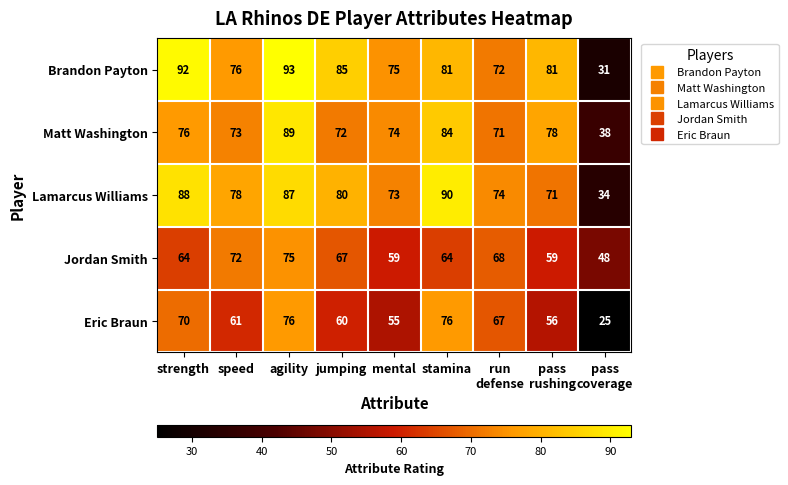

What is the difference between the highest and lowest values at stamina?

26